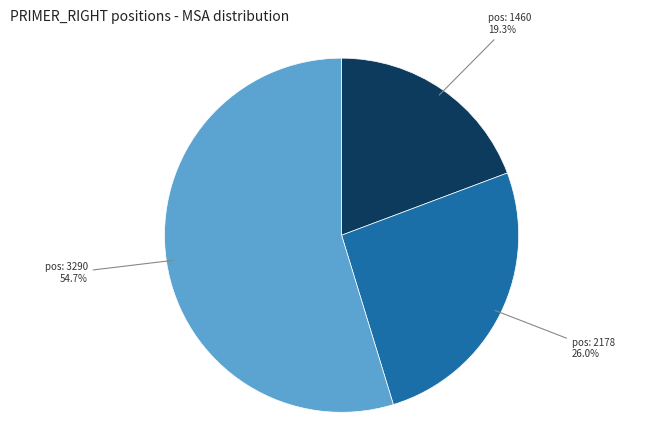

Is there a majority slice in this chart?

Yes